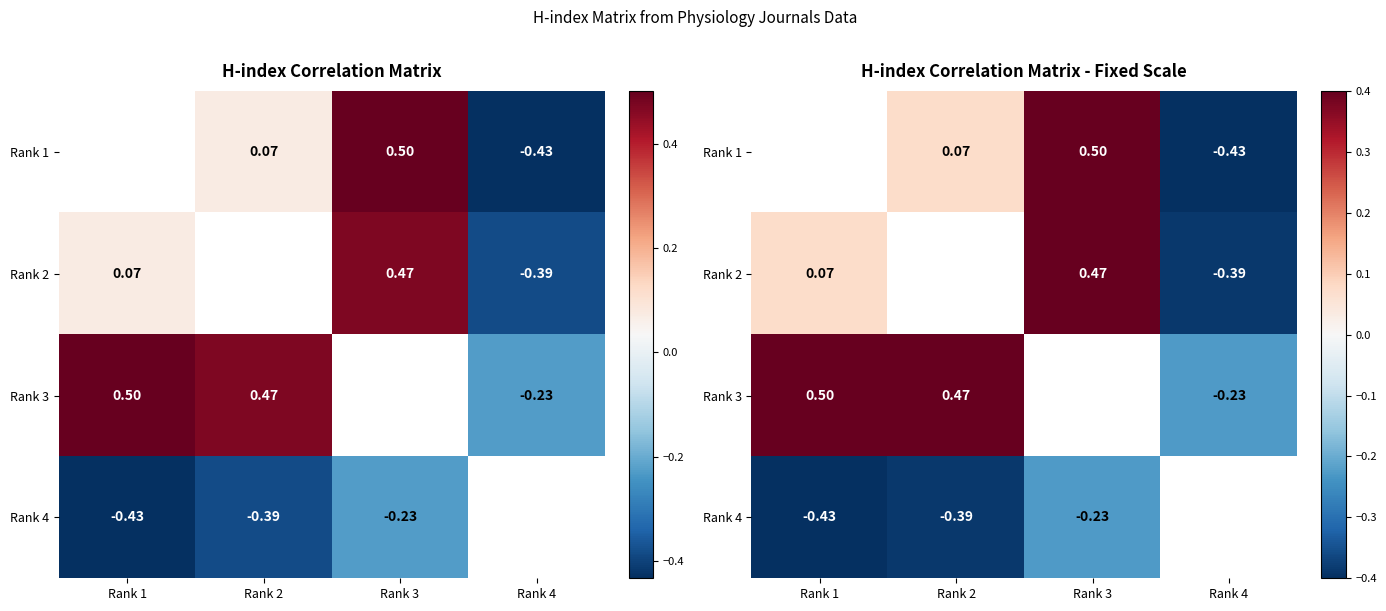

What value does the Rank 2 series have at Rank 3?

0.5